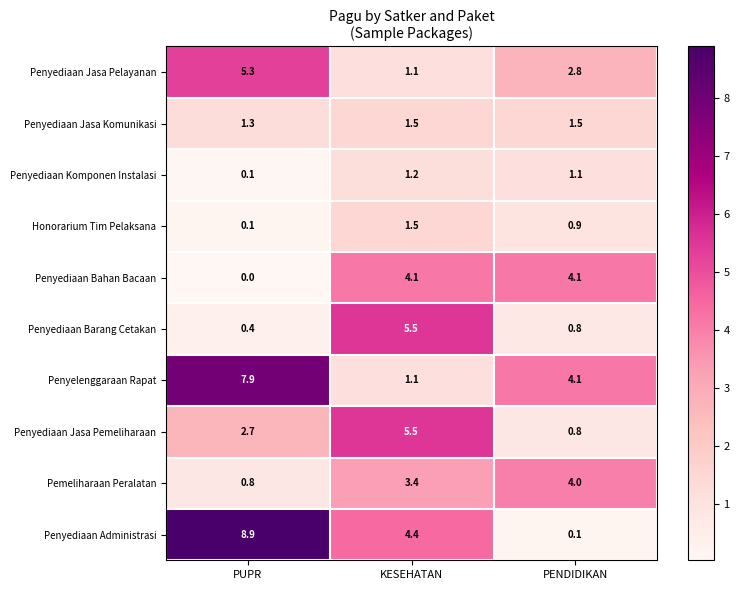

At which label is Penyediaan Barang Cetakan closest to 2?

PENDIDIKAN